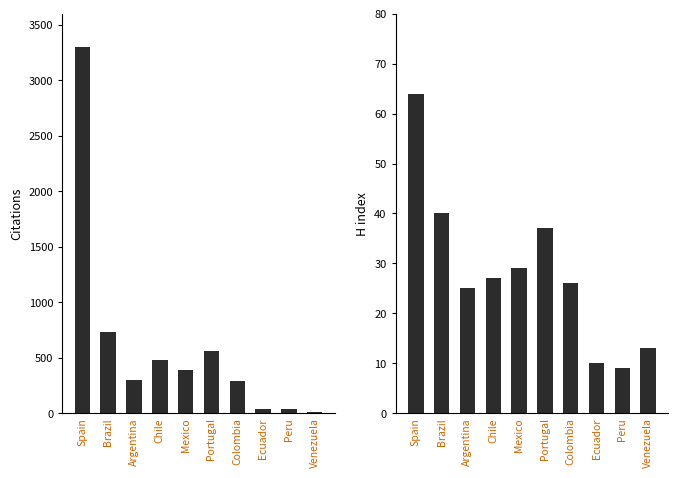

What is the label of the 4th bar from the right?

Colombia